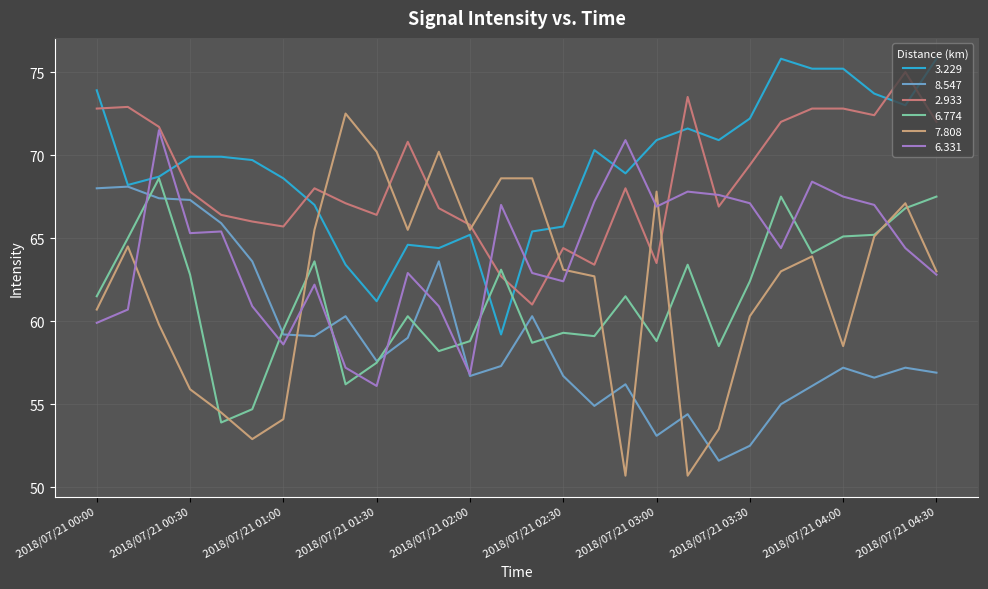

Which series has the largest range (max minus min)?

7.808